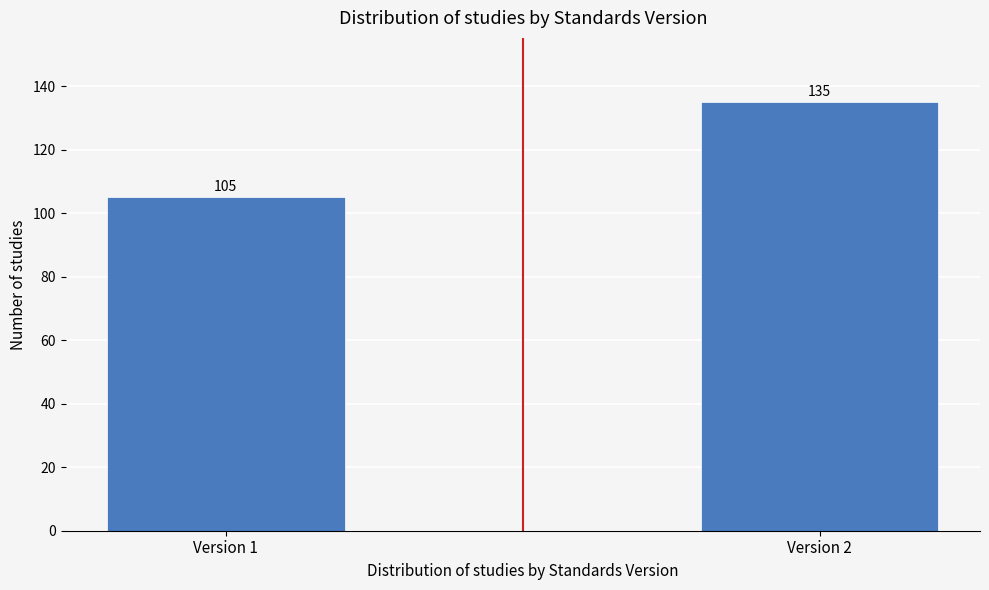

Reading right to left, transcribe all the data shown in this chart.

135	105